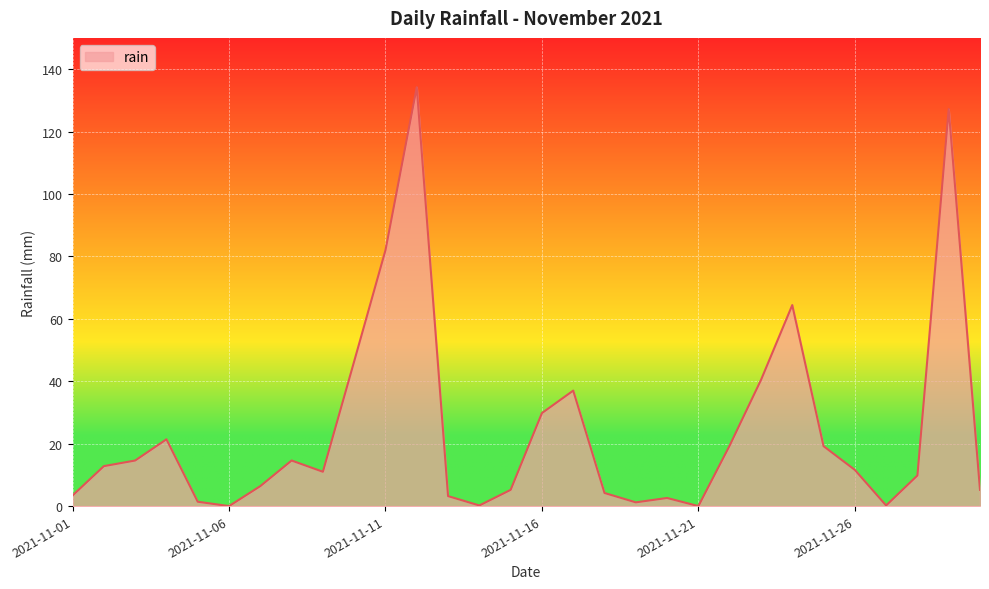

What is the maximum value shown in the chart?

134.2